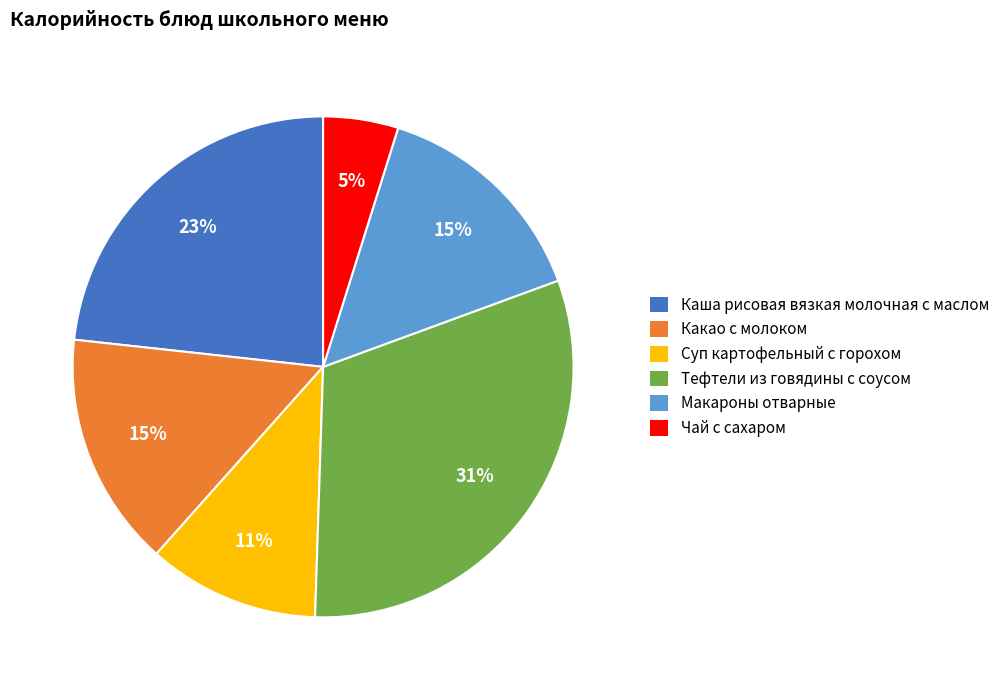

Does Чай с сахаром represent more than half of the total?

No